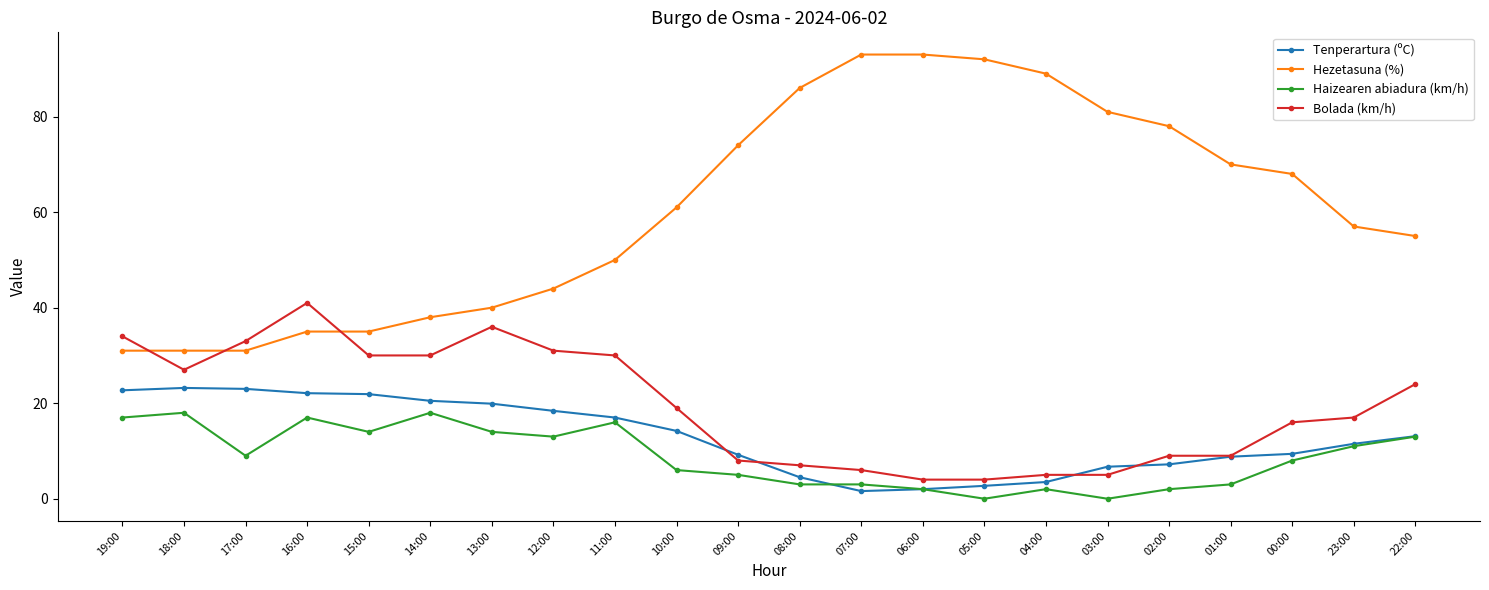

What value does the Haizearen abiadura (km/h) series have at 16:00?

17.0